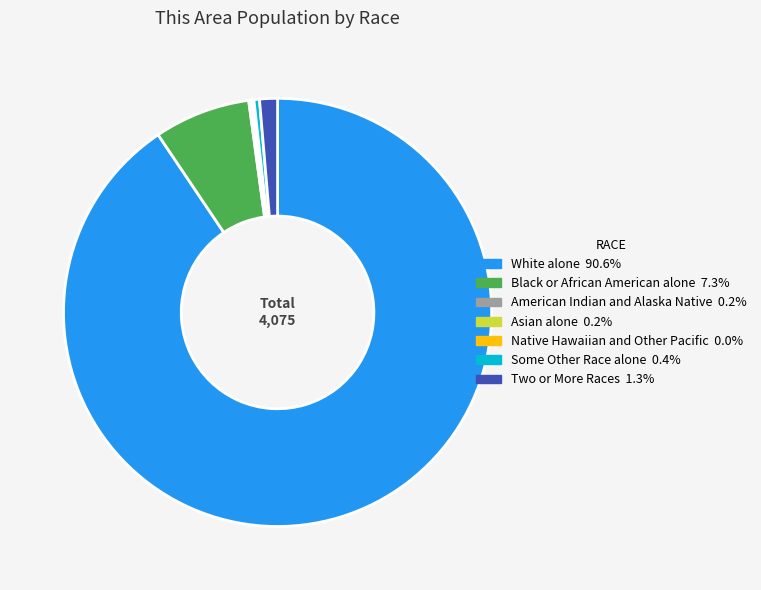

Approximately how many times larger is the value at Some Other Race alone compared to Two or More Races?

0.3